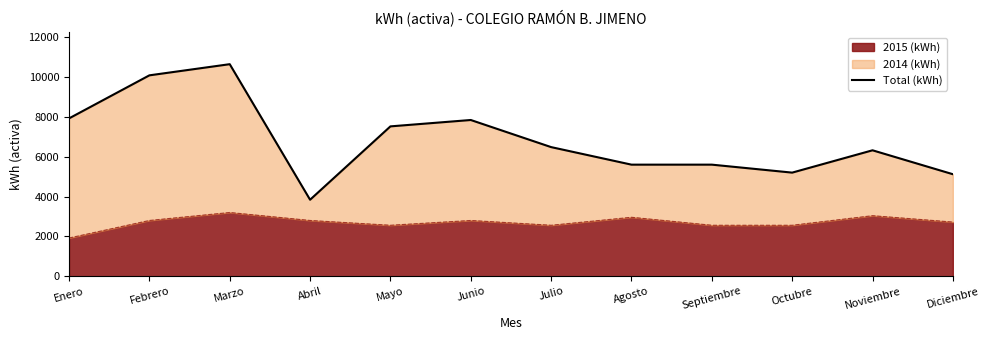

True or false: the data shows 5120 at Diciembre.

True